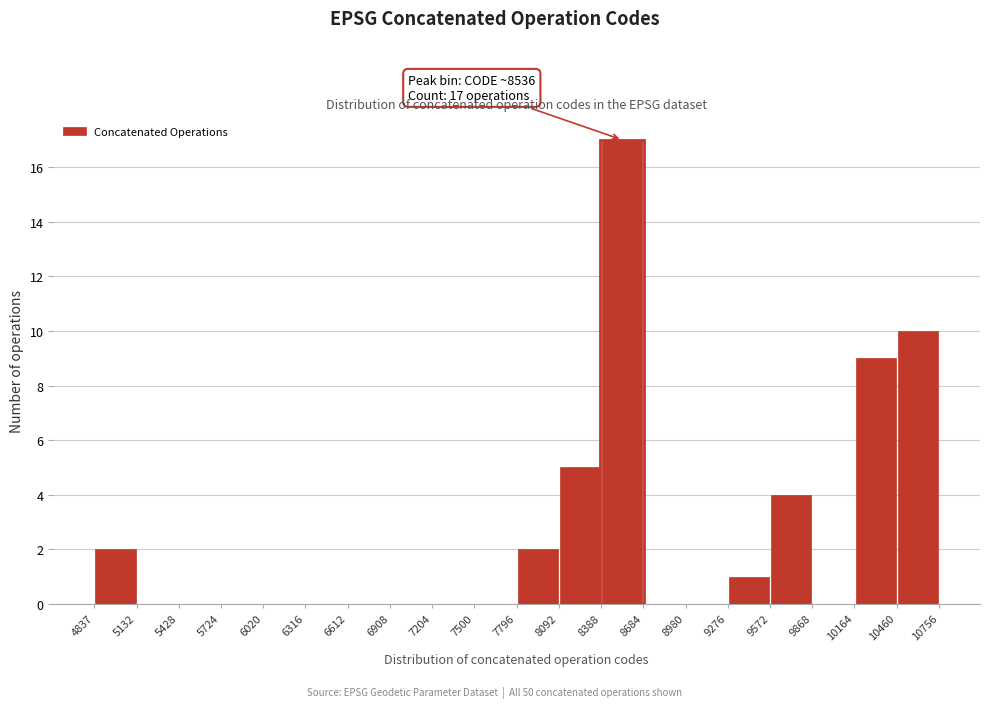

Which range on the x-axis has the tallest bar?

8388 to 8684